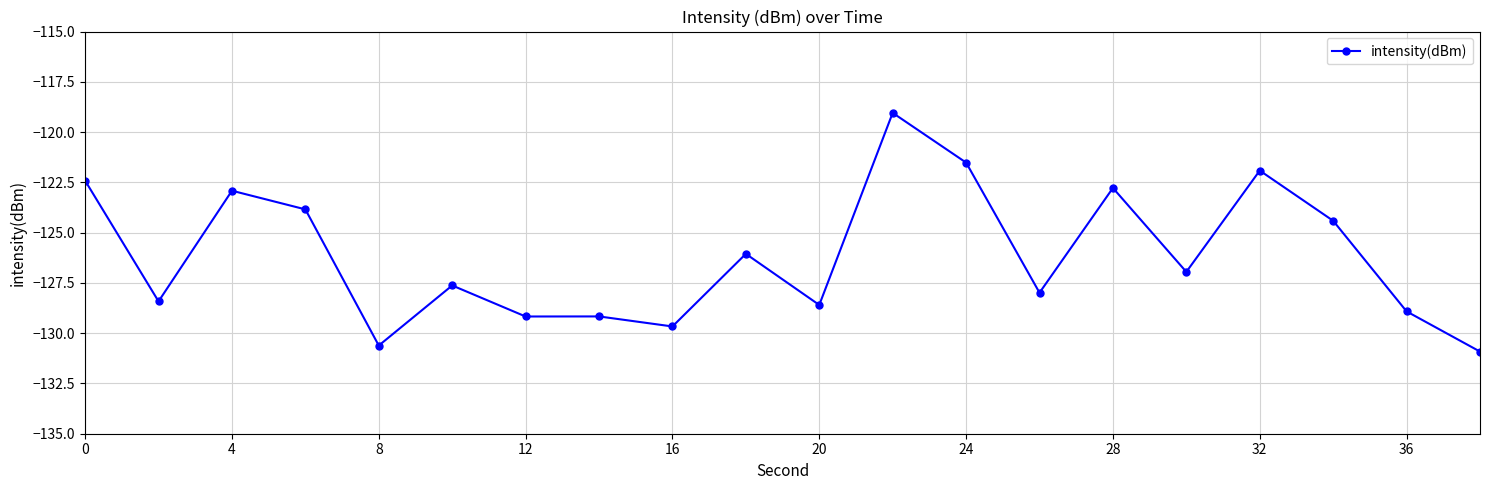

What is the difference between the maximum and minimum values?

11.9